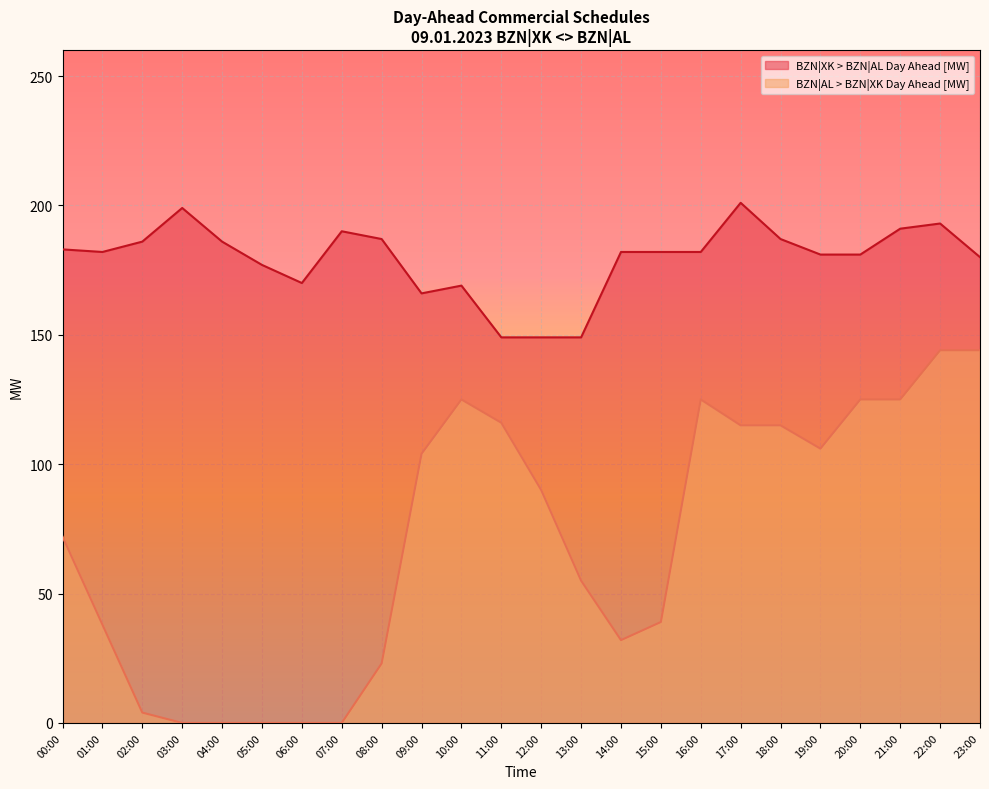

What is the label of the 12th point from the left?

11:00